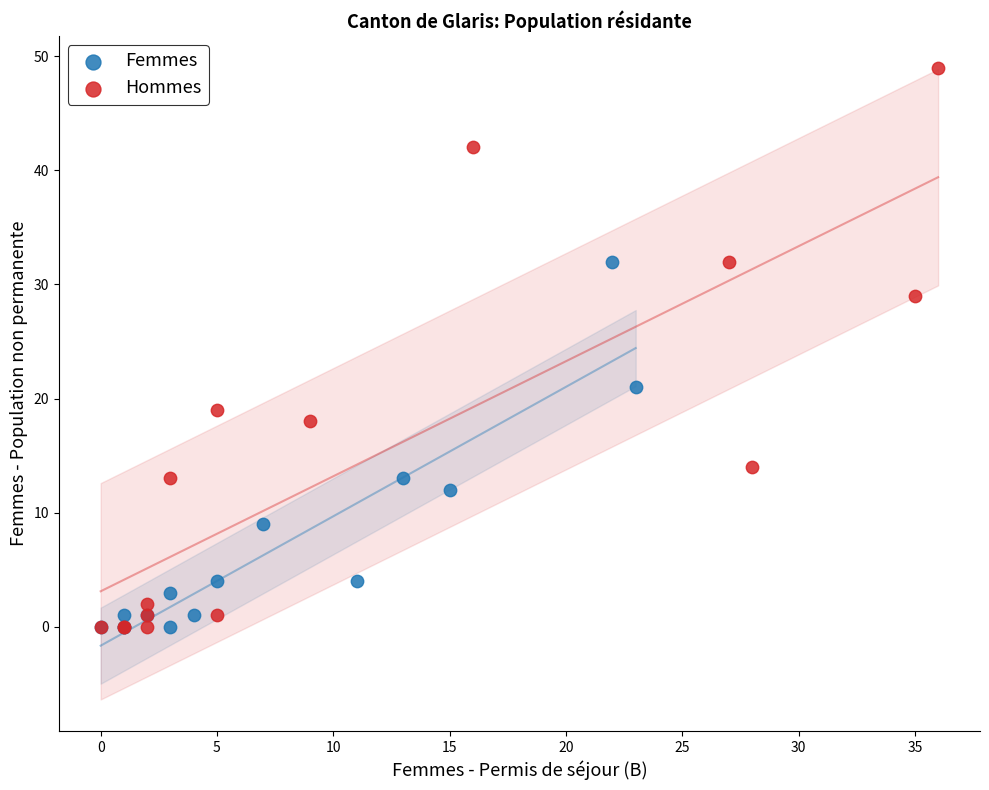

Which series reaches the maximum Y coordinate?

Hommes